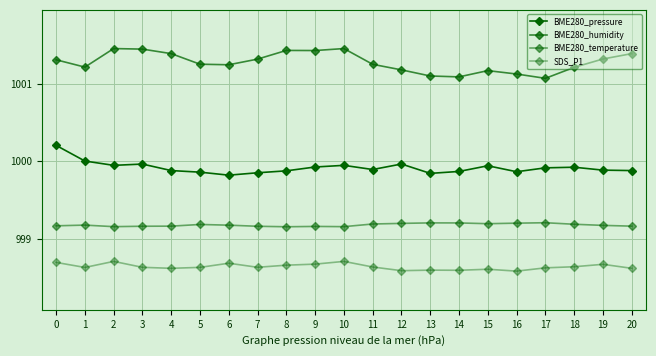

Count the number of categories in the chart.

21